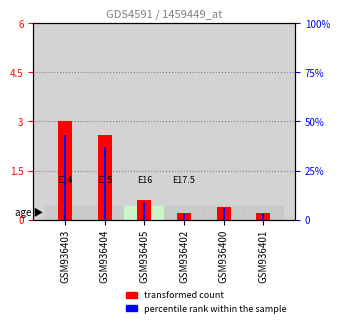

At which category is the sum across all series the highest?

GSM936403